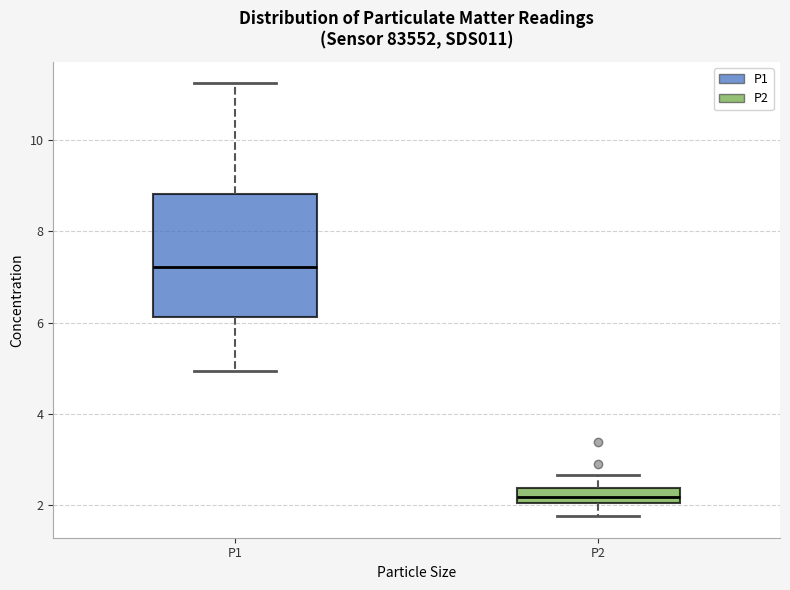

Which box's median line is the lowest?

P2